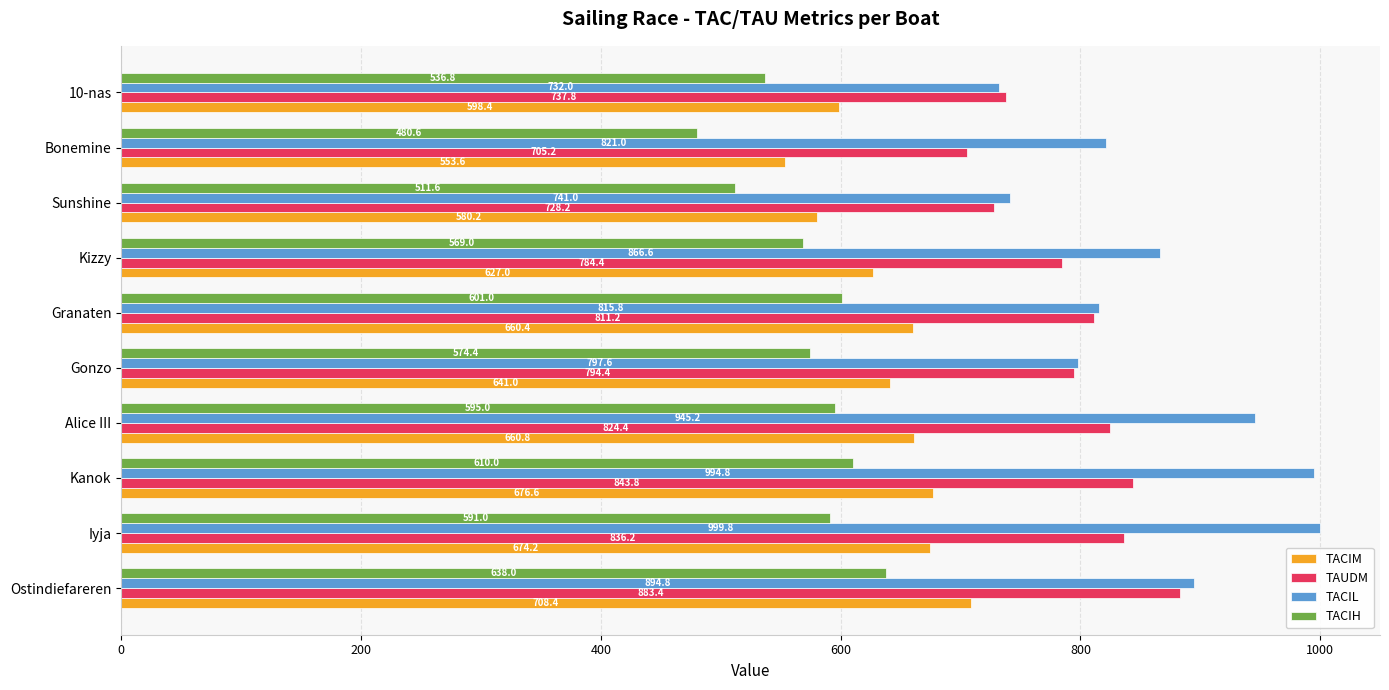

The TAUDM series shows 737.8 at 10-nas. True or false?

True